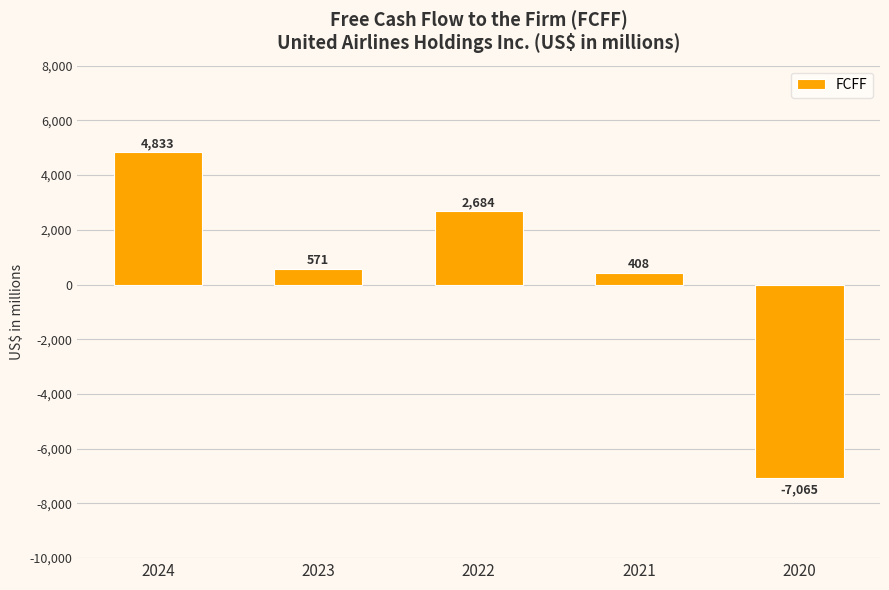

How many series are shown in this chart?

1